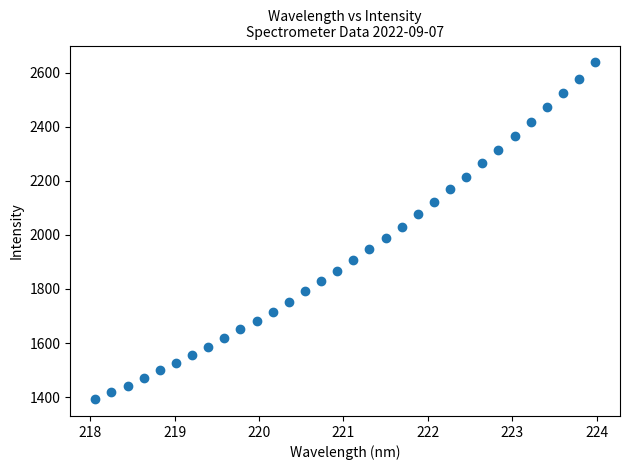

What is the range of X values (max minus min)?

5.9